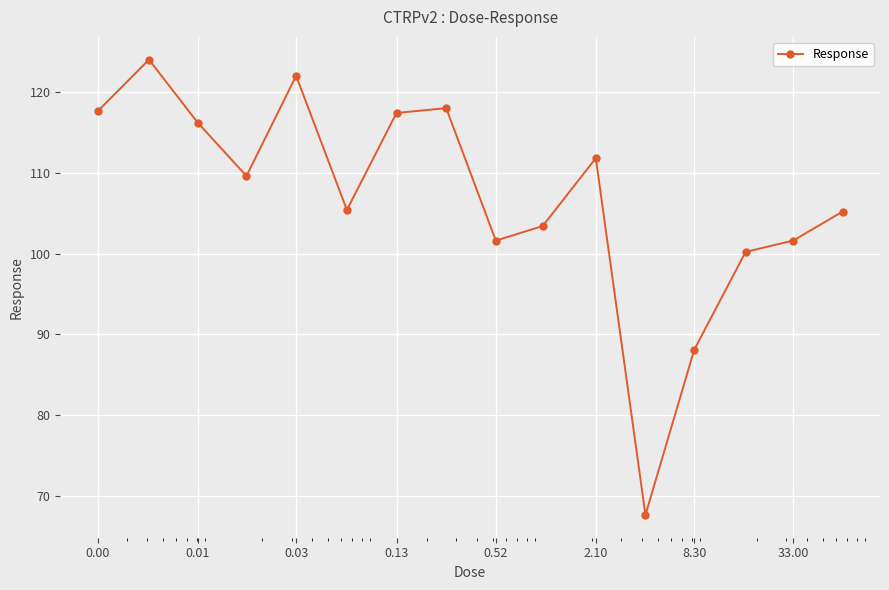

What is the greatest value displayed?

124.0